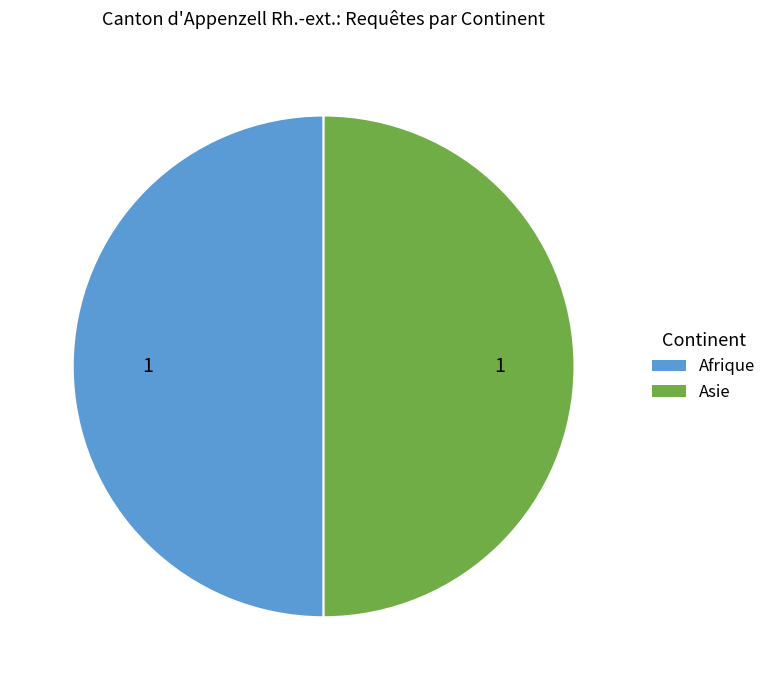

Do Asie and Afrique together represent more than half of the pie?

Yes